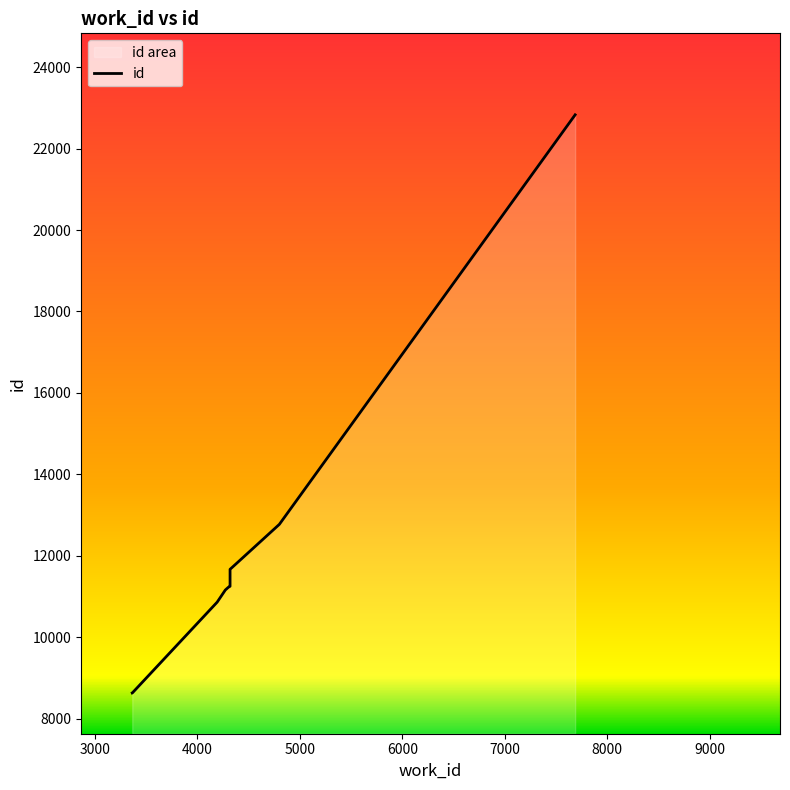

What is the maximum value shown in the chart?

22827